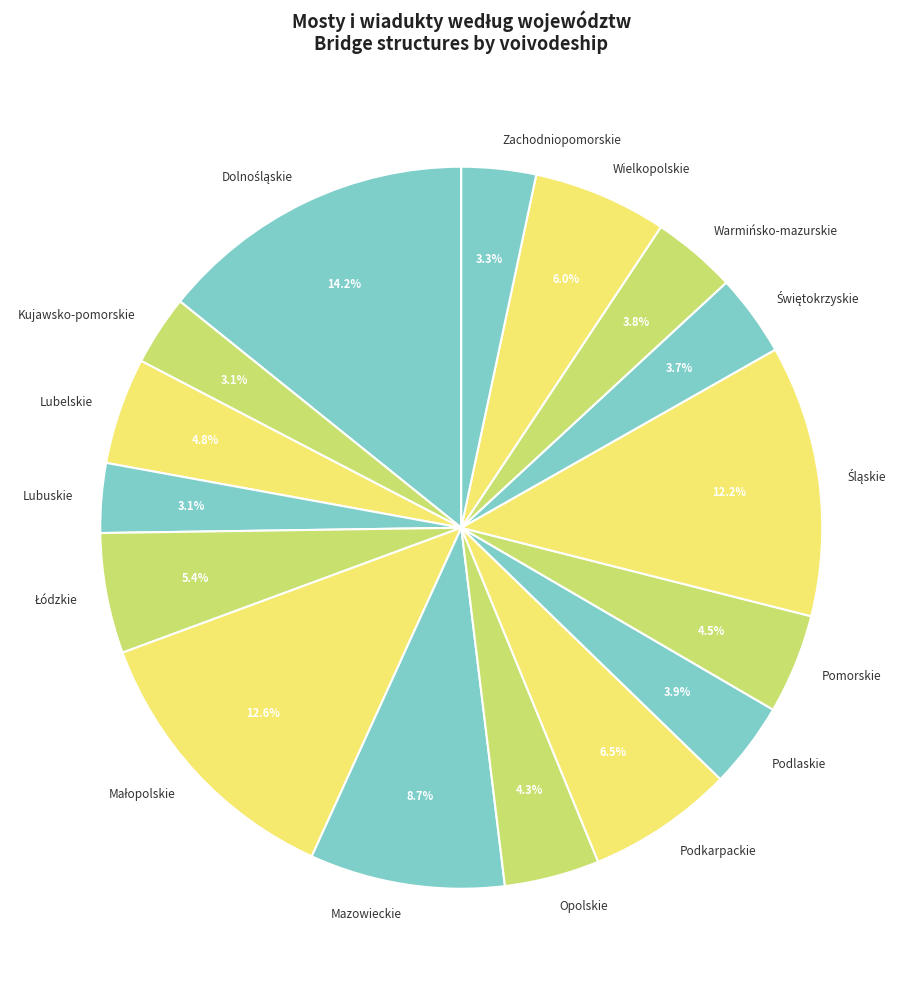

The Zachodniopomorskie slice represents 18% of the pie. True or false?

False